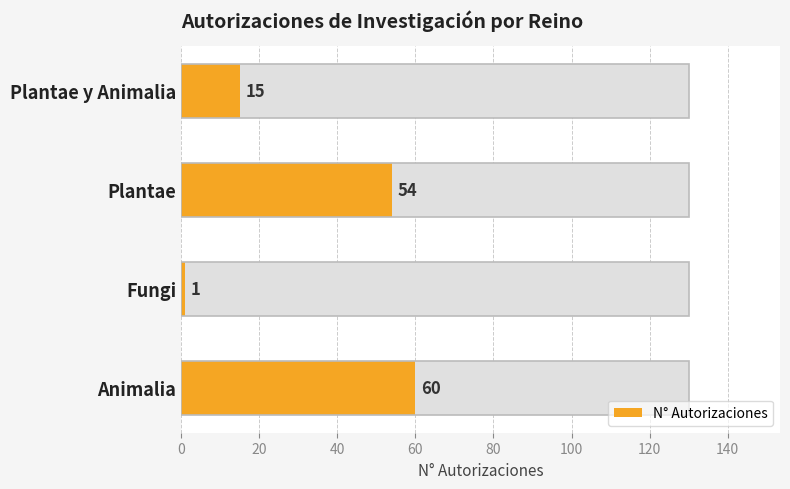

How many data points does each series have?

4